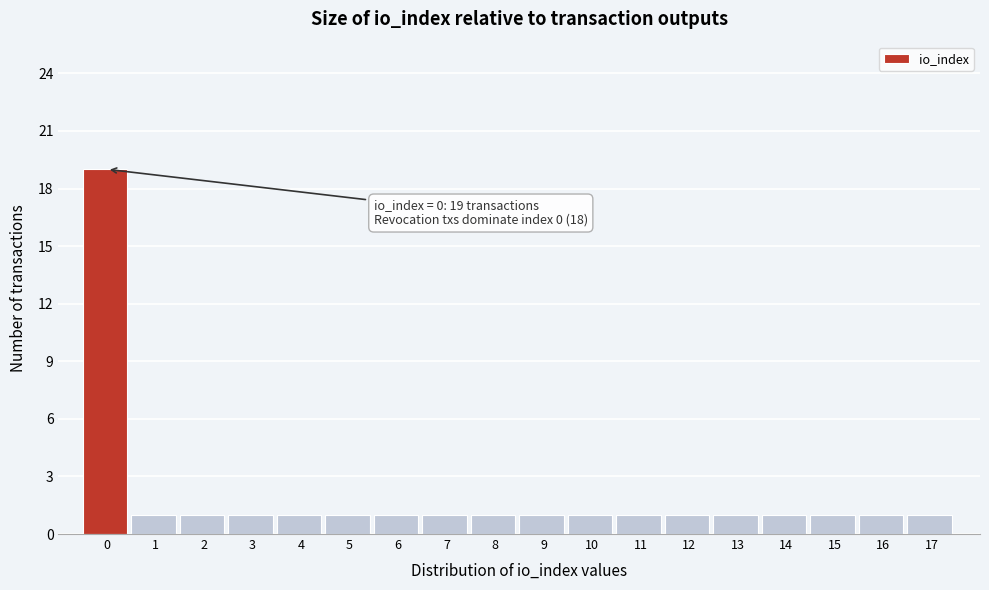

Reading left to right, transcribe all the data shown in this chart.

0=19	1=1	2=1	3=1	4=1	5=1	6=1	7=1	8=1	9=1	10=1	11=1	12=1	13=1	14=1	15=1	16=1	17=1